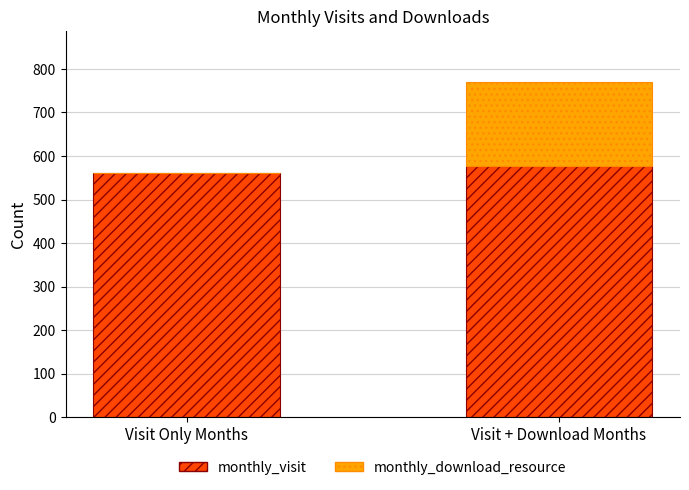

What is the sum of all monthly_visit values?

1138